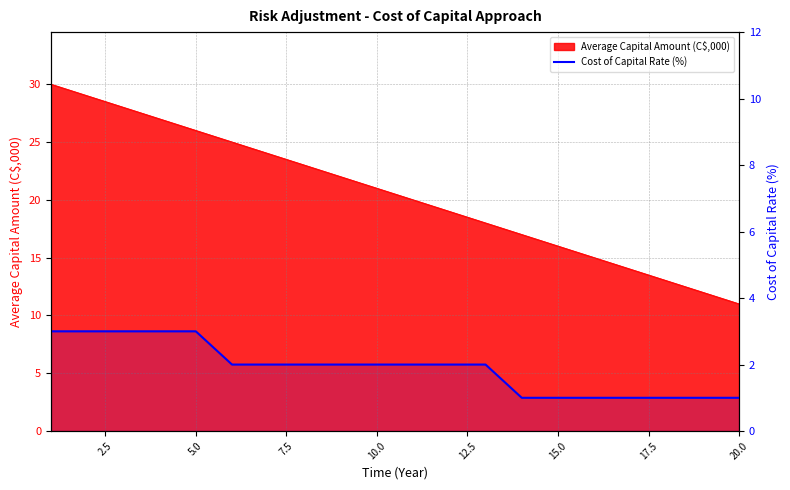

True or false: there are more than 1 points higher than both neighbors.

False